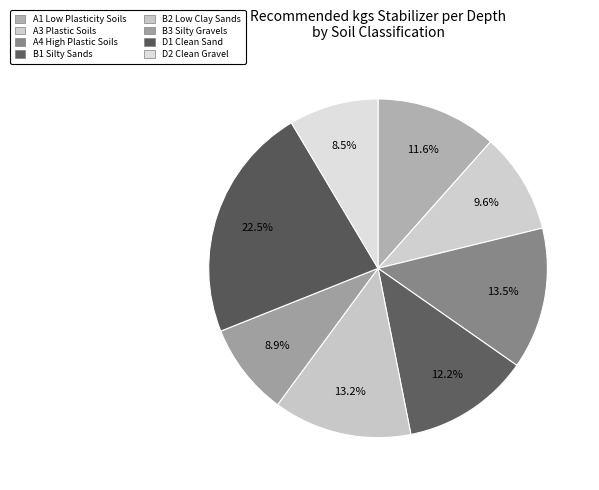

Count the number of slices in the pie.

8